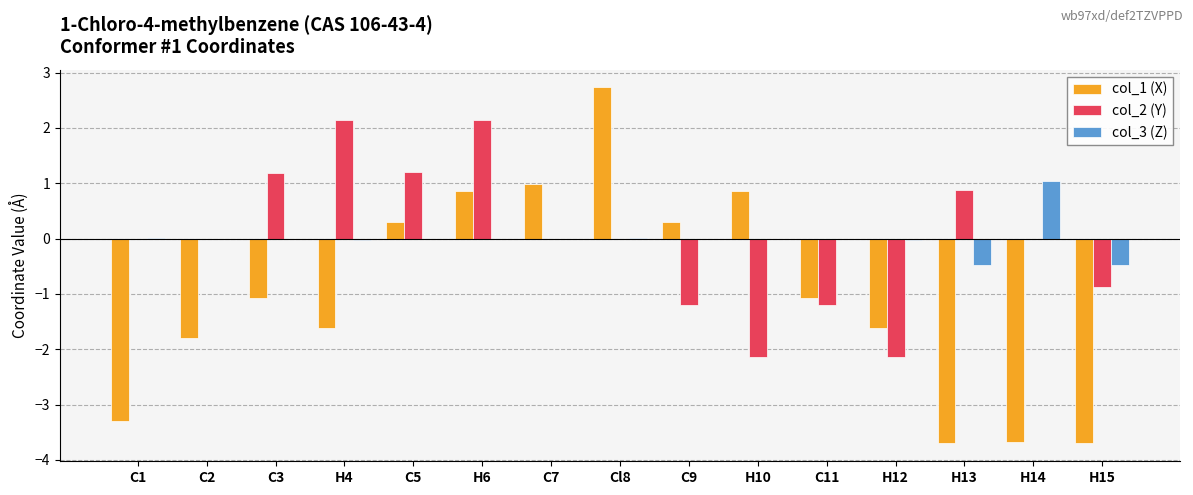

The value of col_1 (X) at H6 is 0.9. True or false?

True